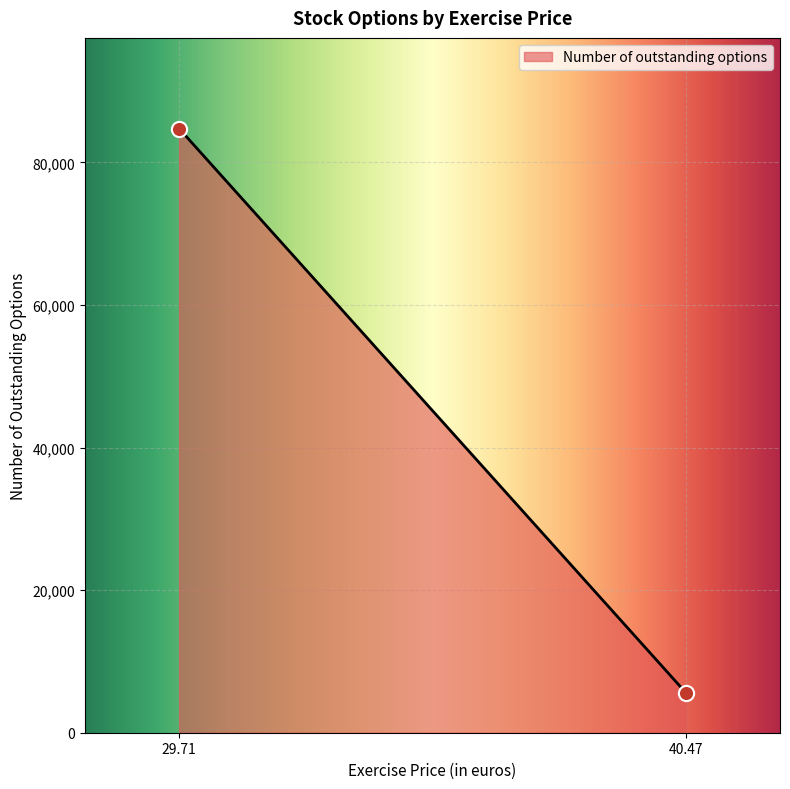

What is the smallest value displayed?

5616.0